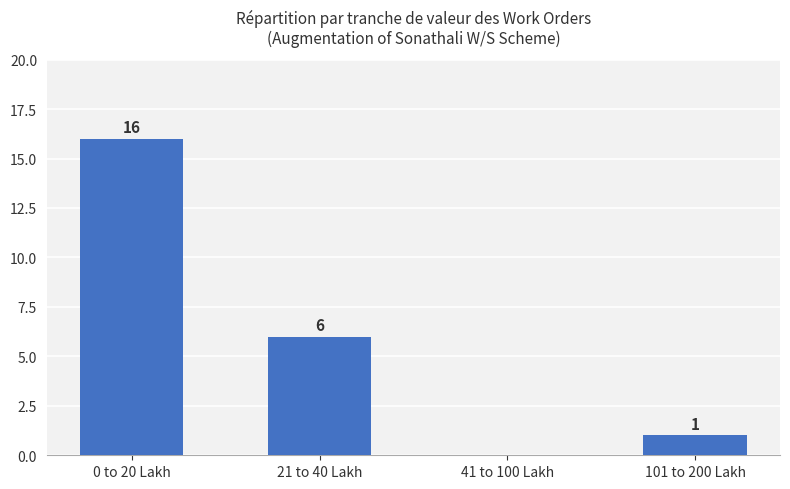

Which has a higher value, 21 to 40 Lakh or 0 to 20 Lakh?

0 to 20 Lakh